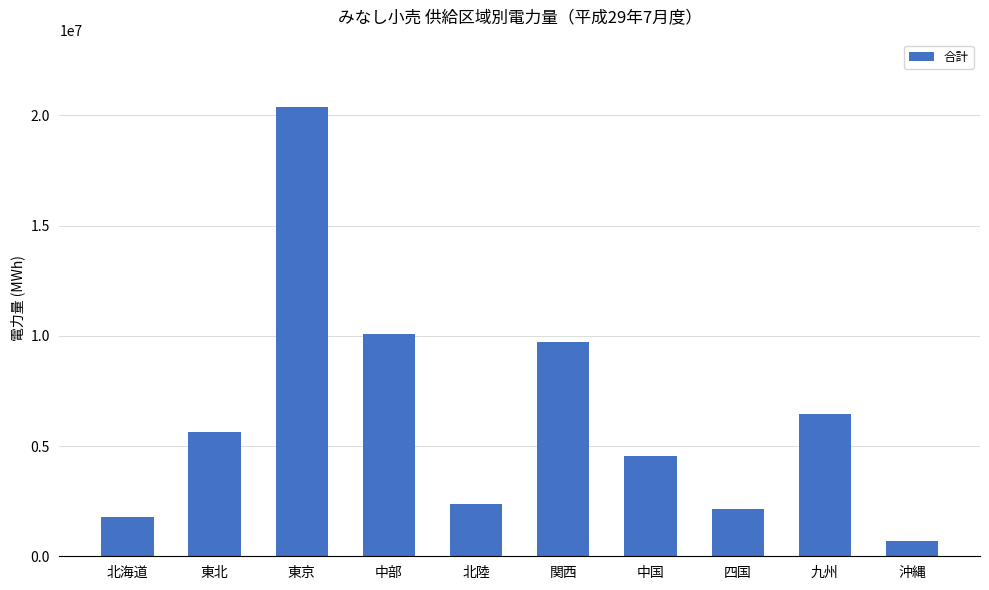

Which has a higher value, 中部 or 北陸?

中部